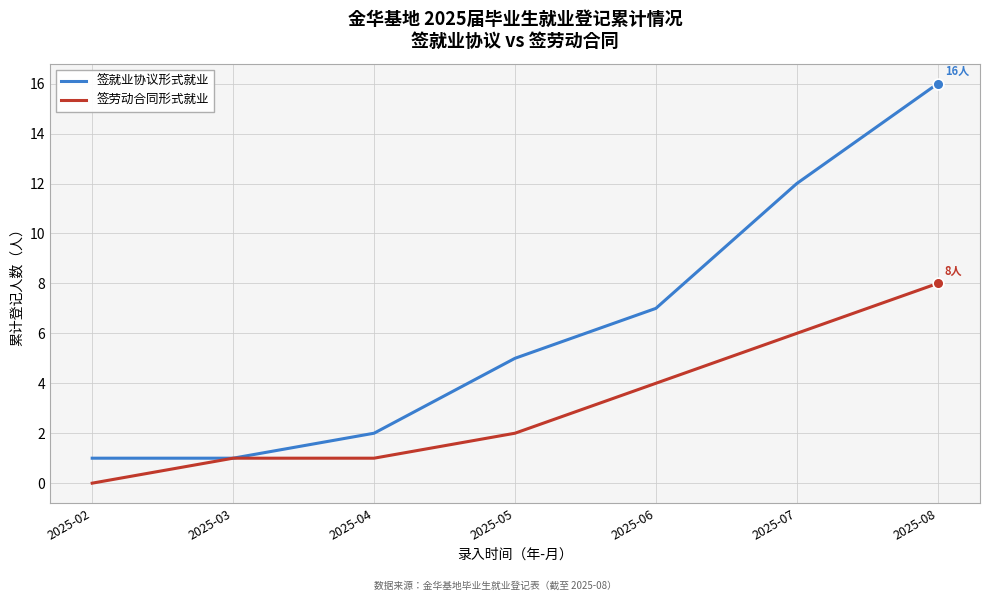

Is the value of 签就业协议形式就业 at 2025-05 greater than the value of 签劳动合同形式就业 at 2025-03?

Yes